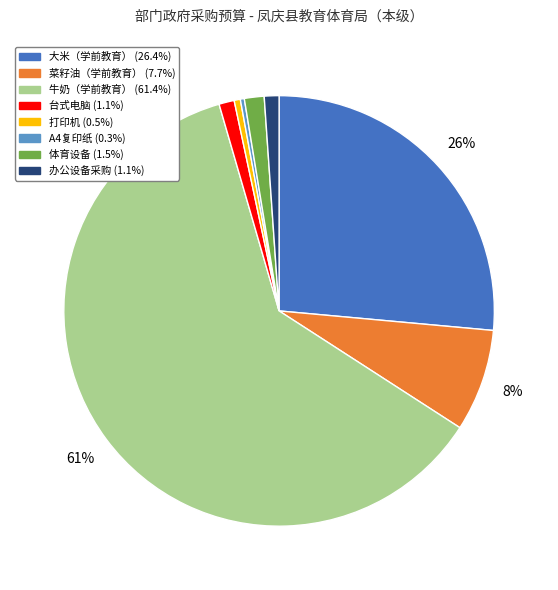

Which category has the biggest portion of the pie?

牛奶（学前教育）